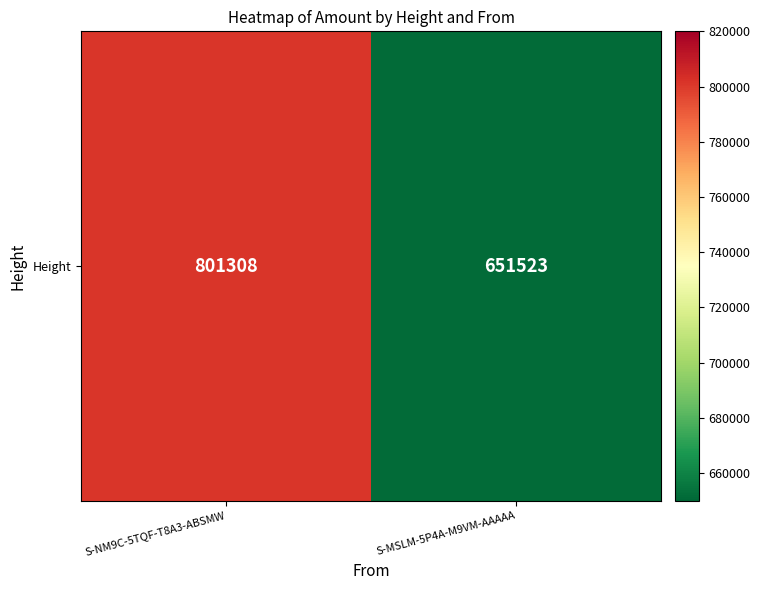

Approximately how many times larger is the value at S-MSLM-5P4A-M9VM-AAAAA compared to S-NM9C-5TQF-T8A3-ABSMW?

0.8